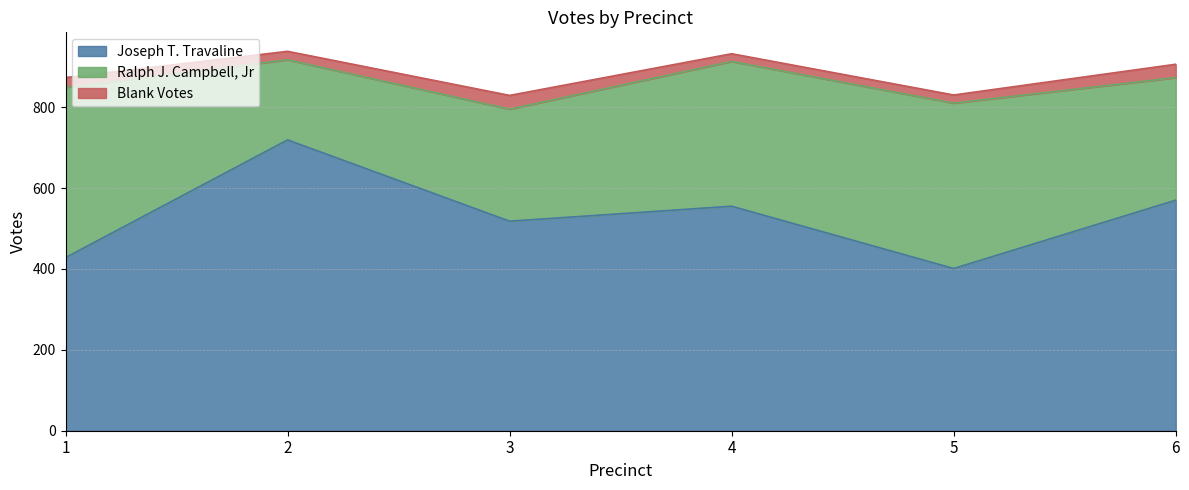

What is the value of the Blank Votes point at the 3rd from the left?

34